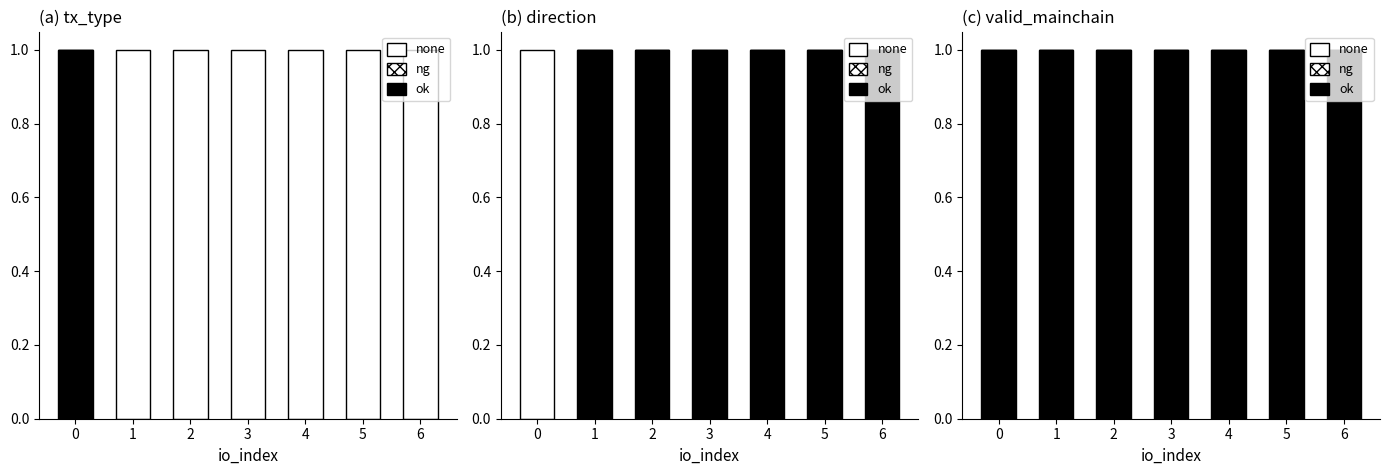

Is the value of Ticket at 1 greater than the value of Regular at 1?

No